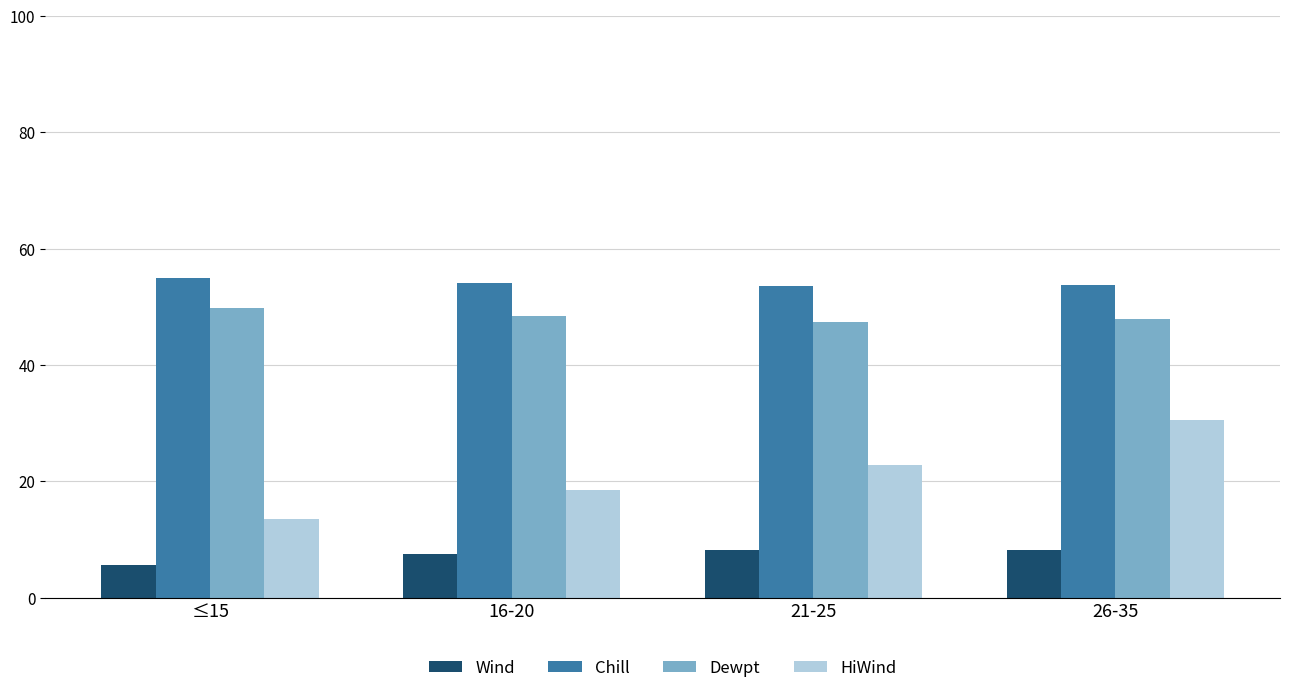

True or false: Chill has a value of 53.6 at 21-25.

True